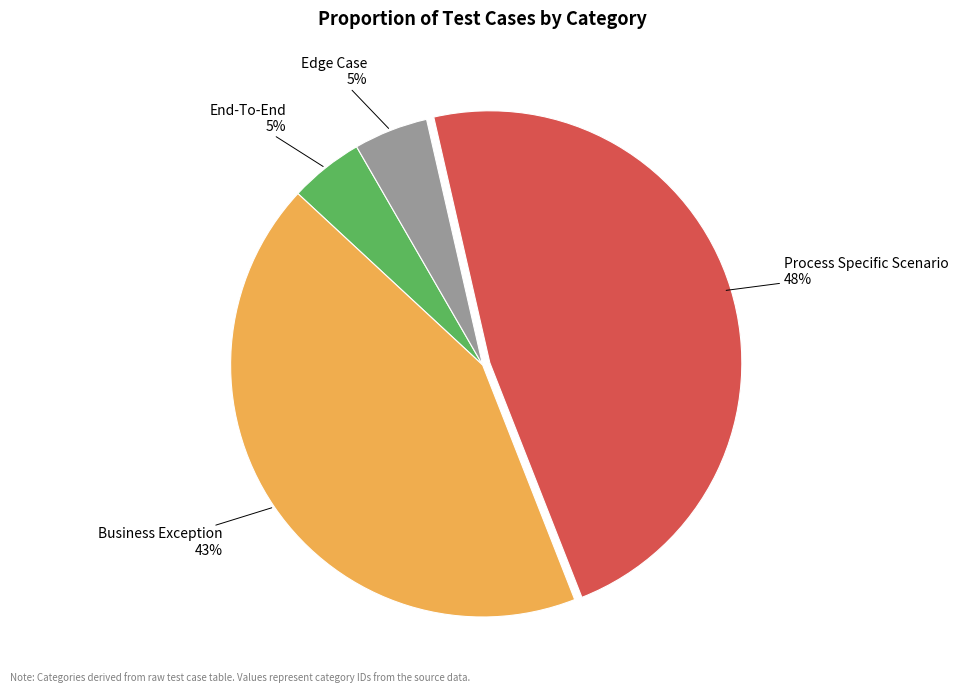

Is the sum of End-To-End and Edge Case greater than half?

No